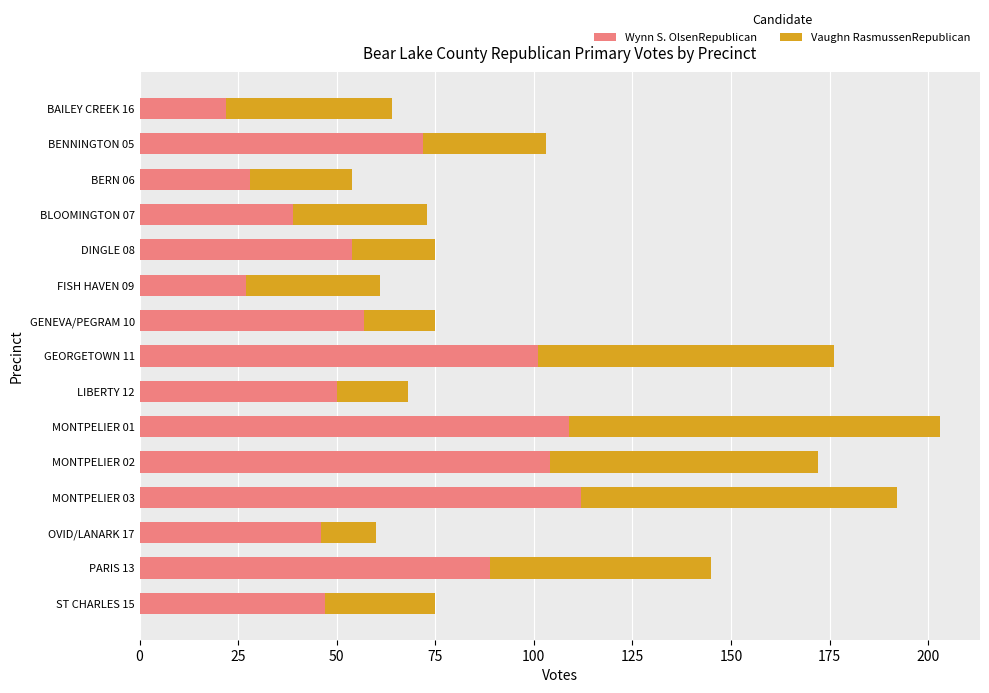

What are all the series names shown in the legend?

Wynn S. OlsenRepublican, Vaughn RasmussenRepublican